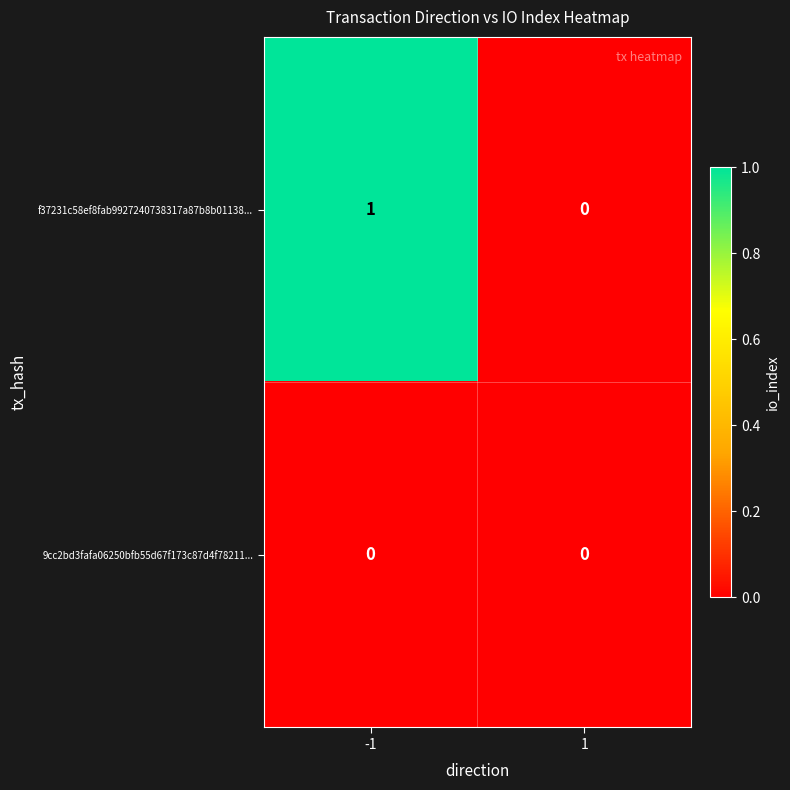

List the series in order of their peak value, lowest first.

9cc2bd3fafa06250bfb55d67f173c87d4f78211..., f37231c58ef8fab9927240738317a87b8b01138...